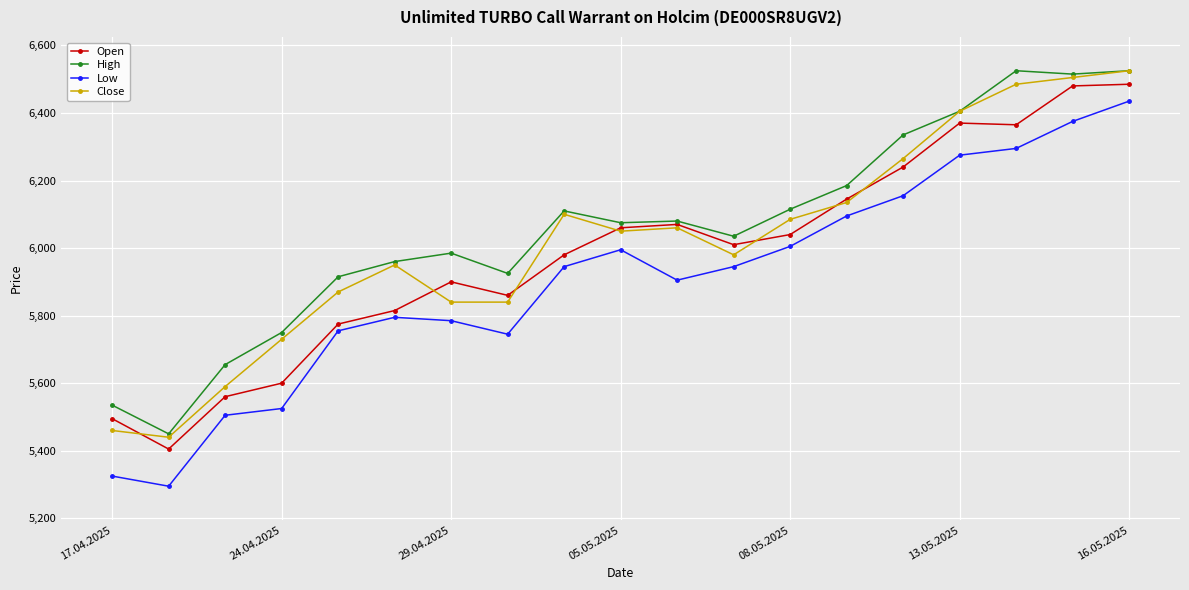

Which series has the largest range (max minus min)?

Low